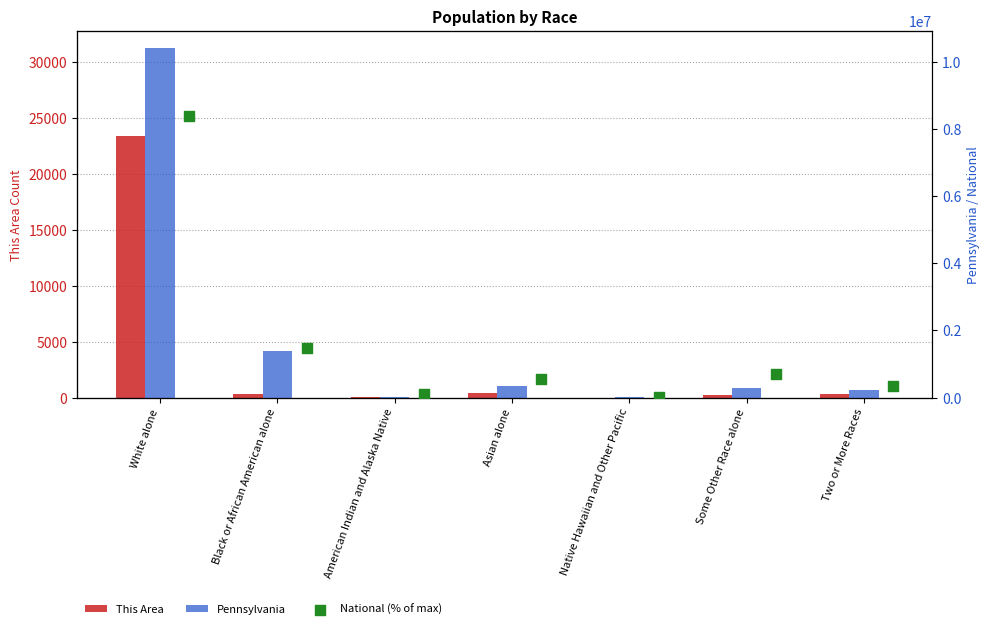

Which series has the largest Y range (max minus min)?

Pennsylvania